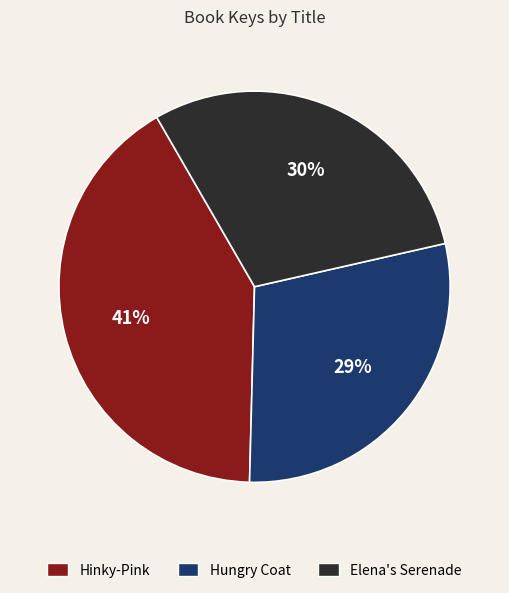

Which category has the smallest portion of the pie?

Hungry Coat